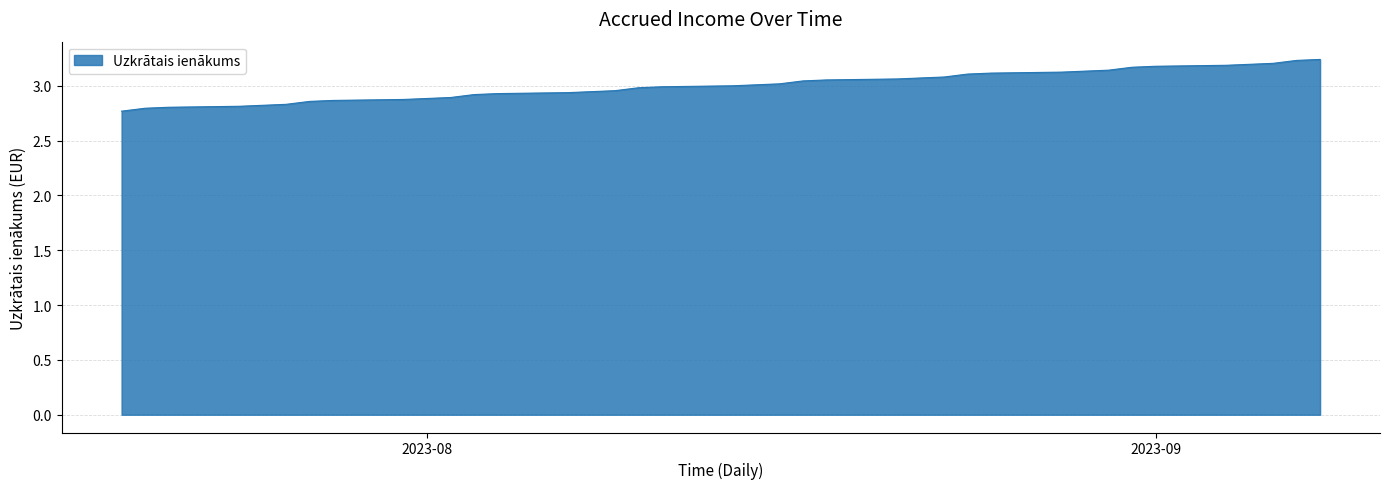

What is the smallest value displayed?

2.8